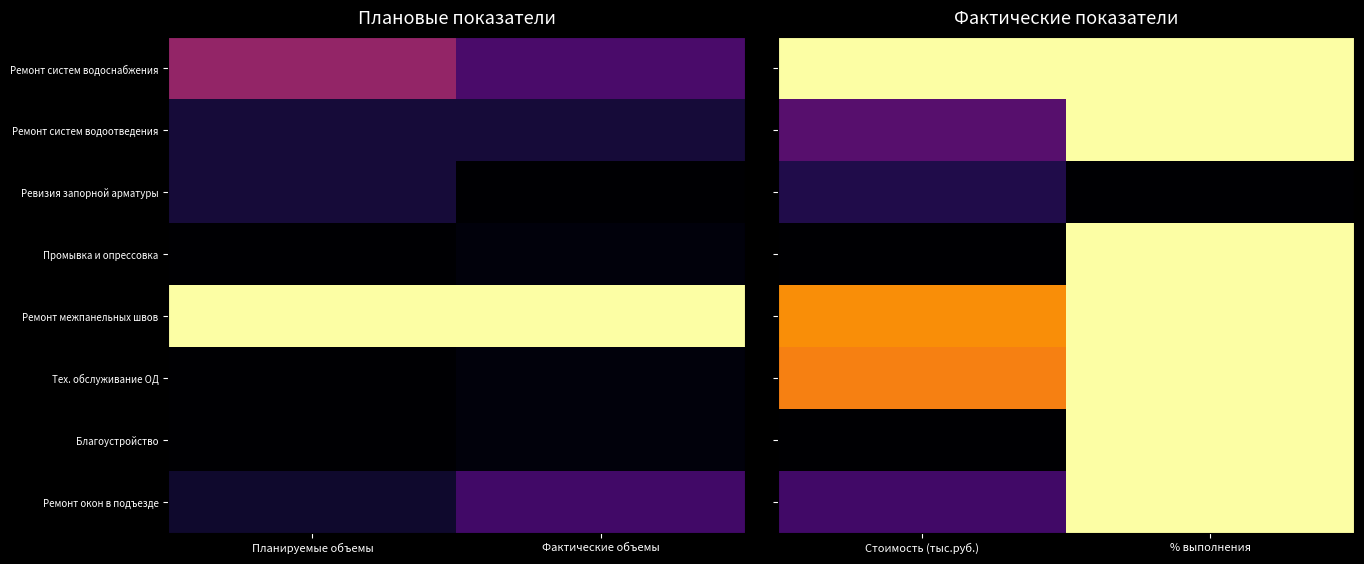

Is it true that Ремонт систем водоснабжения equals 0.5 at % выполнения?

False